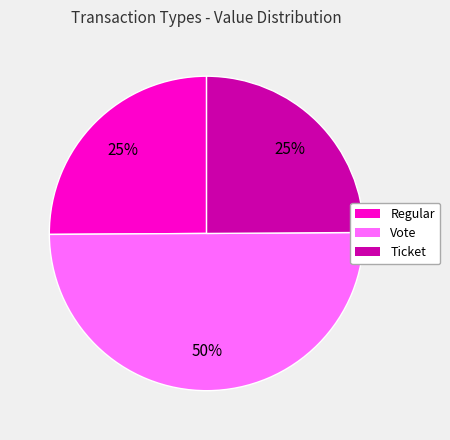

To the nearest percent, what is the average slice percentage?

33%